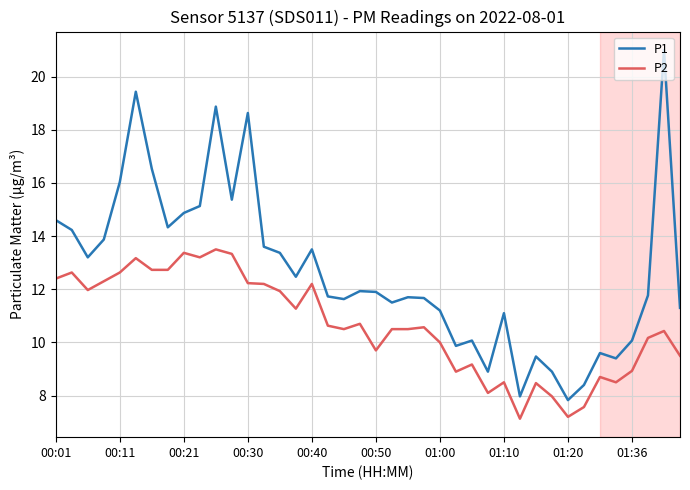

What is the maximum value for P2?

13.5